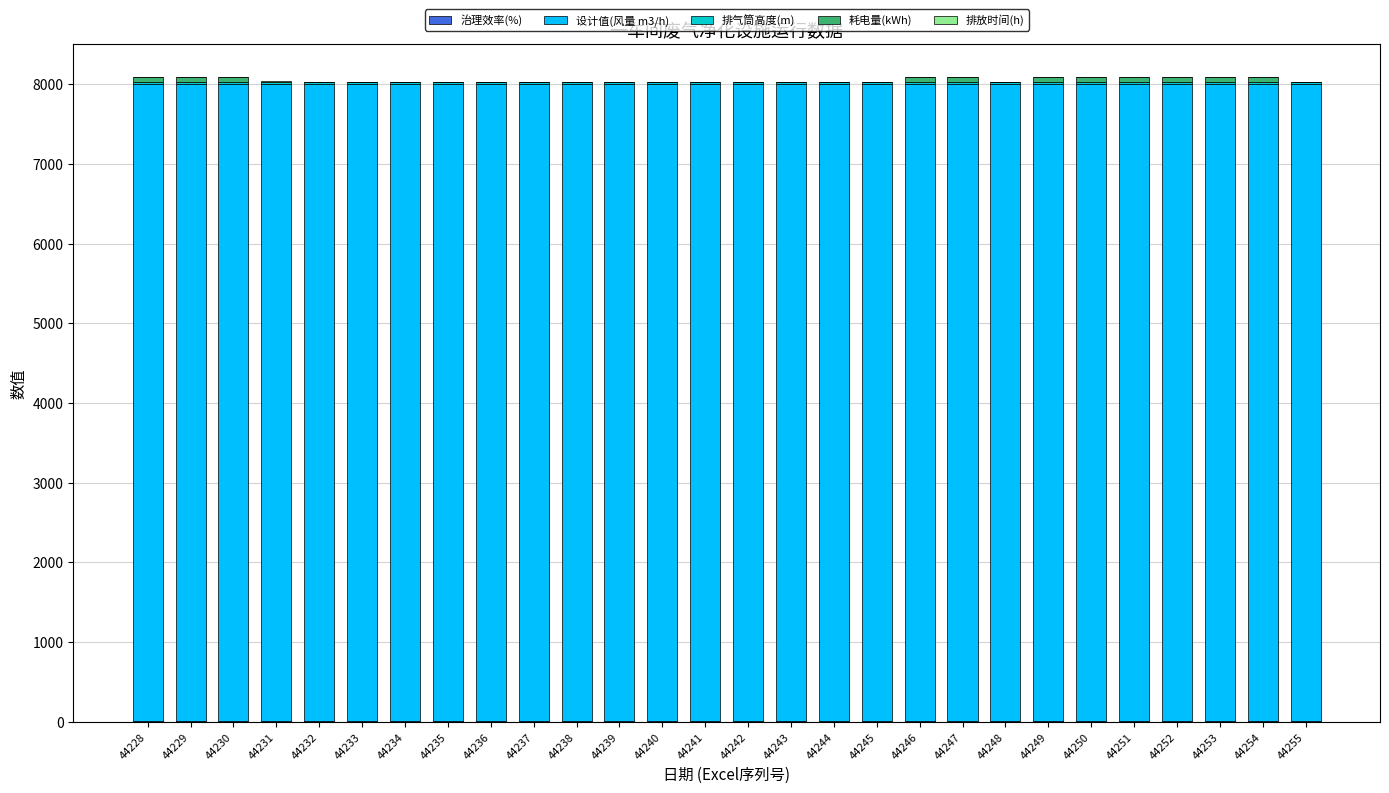

How many 耗电量(kWh) values are between 0 and 60?

28